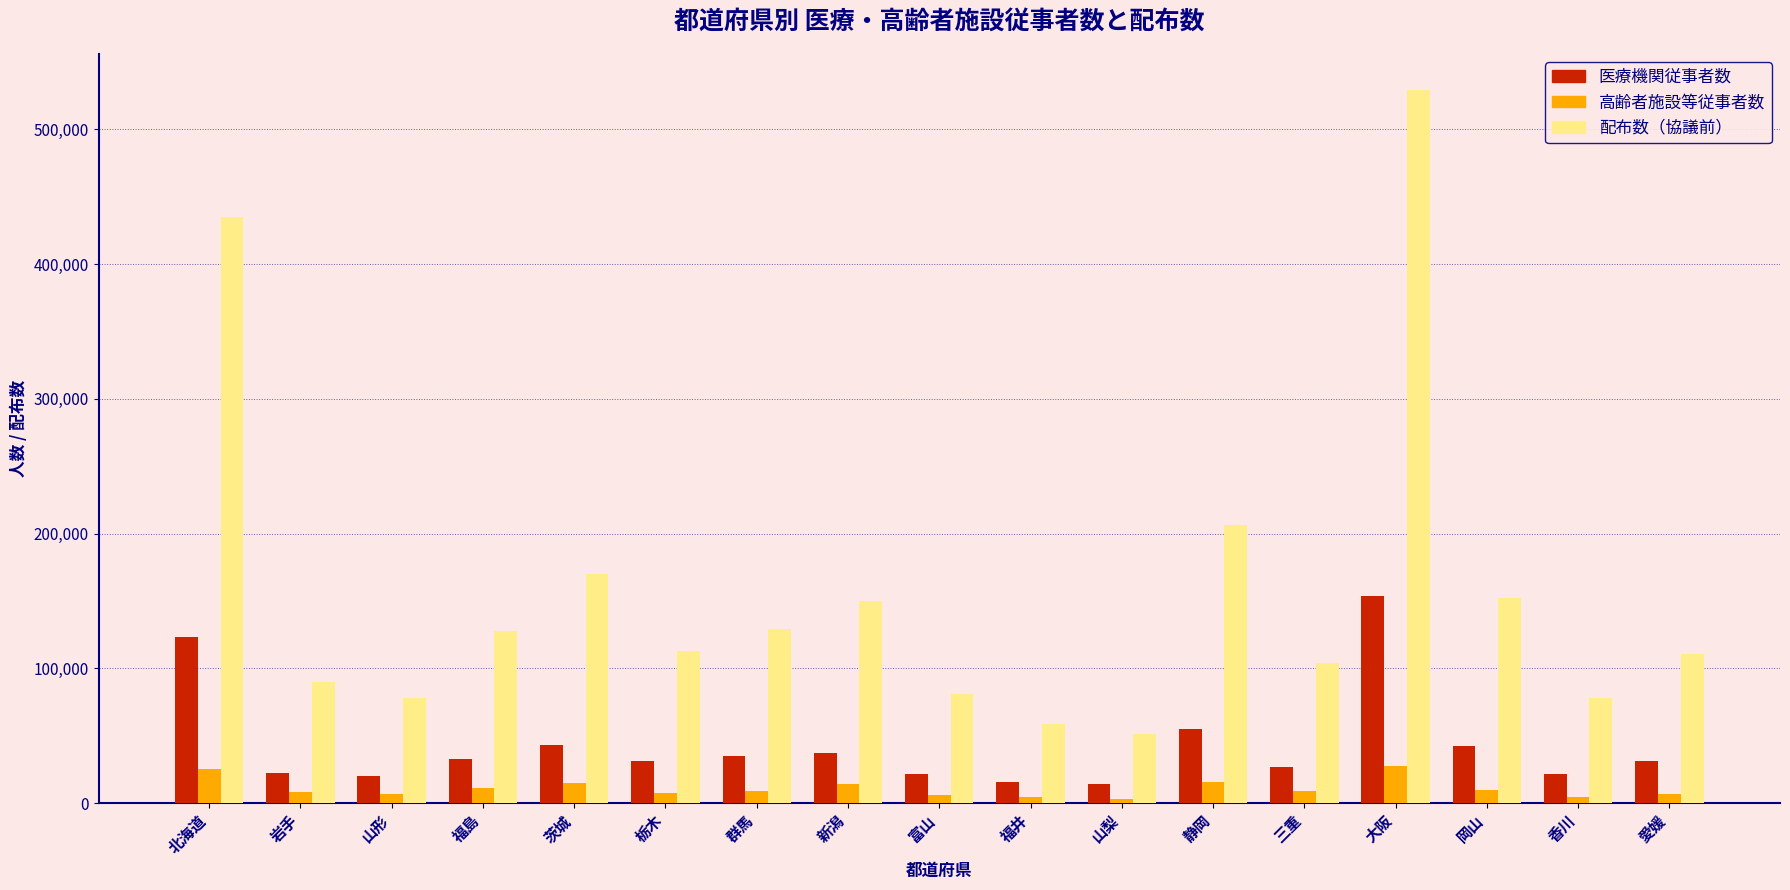

What is the average value of the 配布数（協議前） series?

156739.4